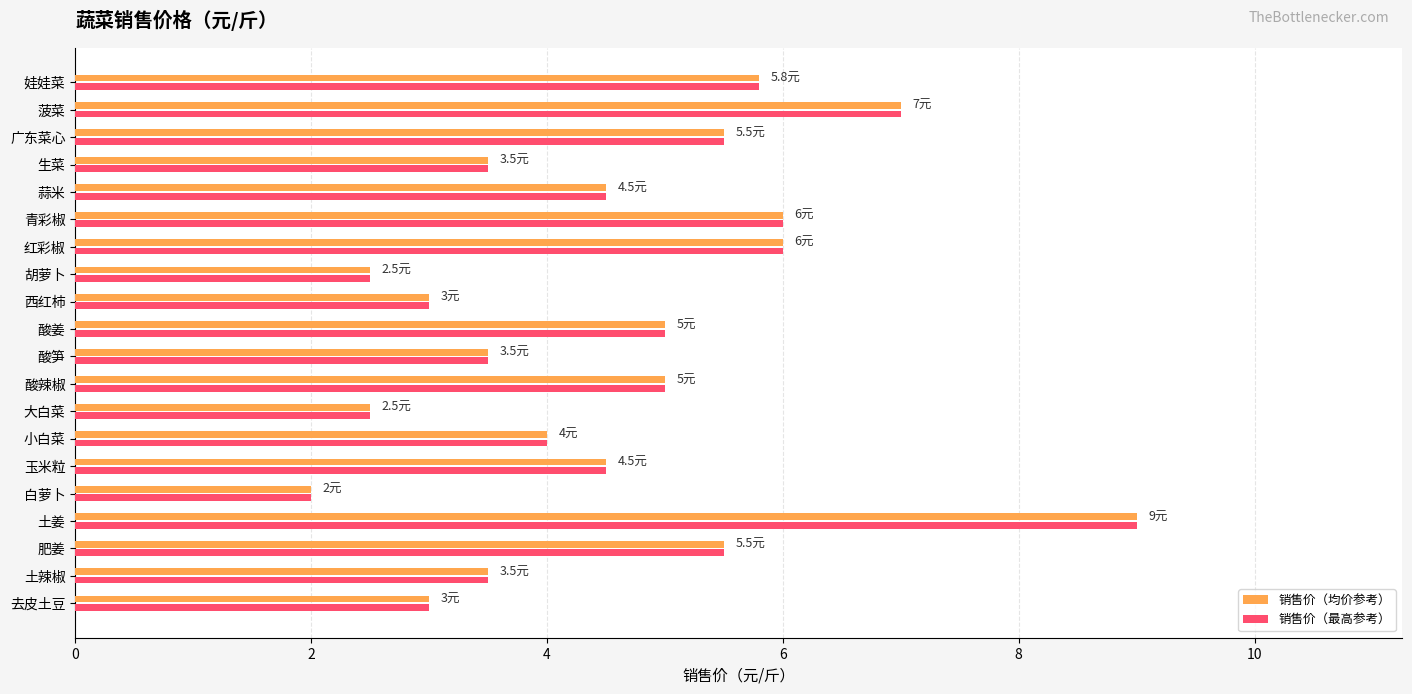

What is the difference between the second highest and second lowest values in the 销售价（均价参考） series?

4.5